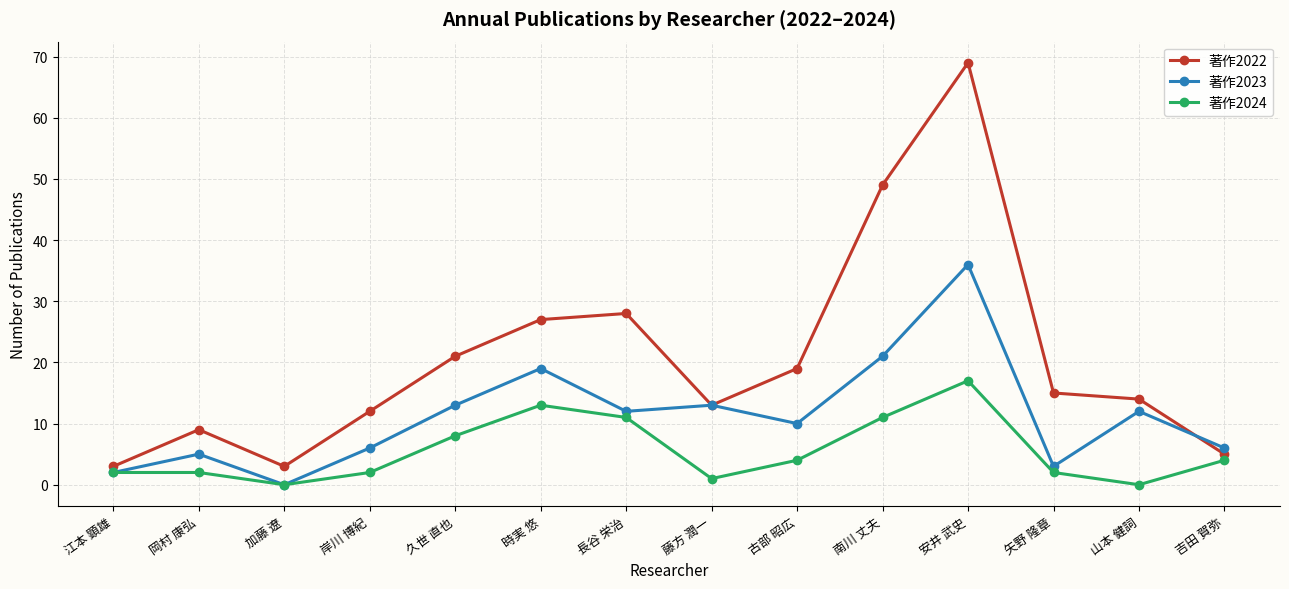

Count the number of categories in the chart.

14